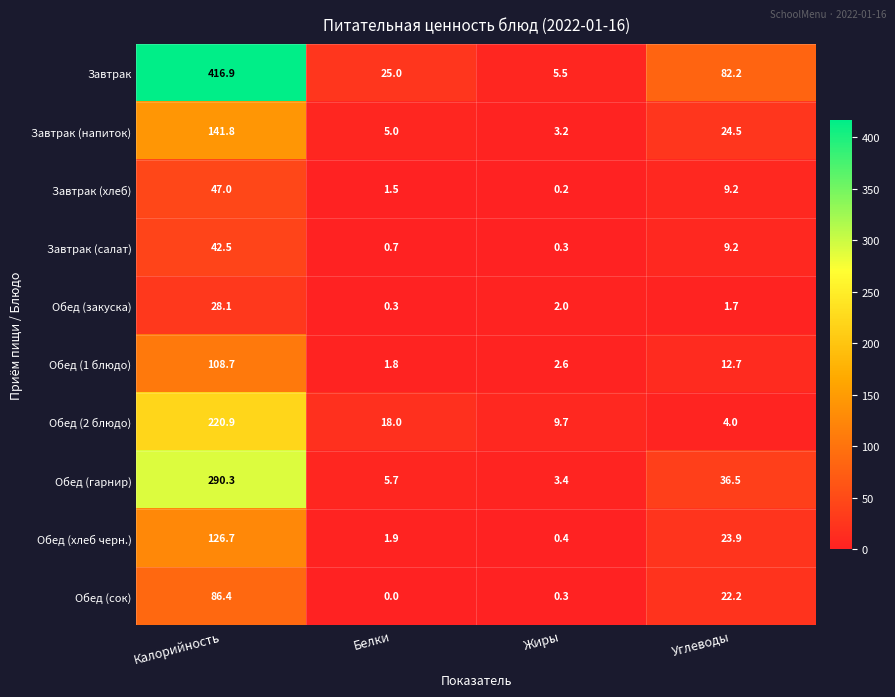

True or false: Завтрак (напиток) has a value of 24.5 at Углеводы.

True